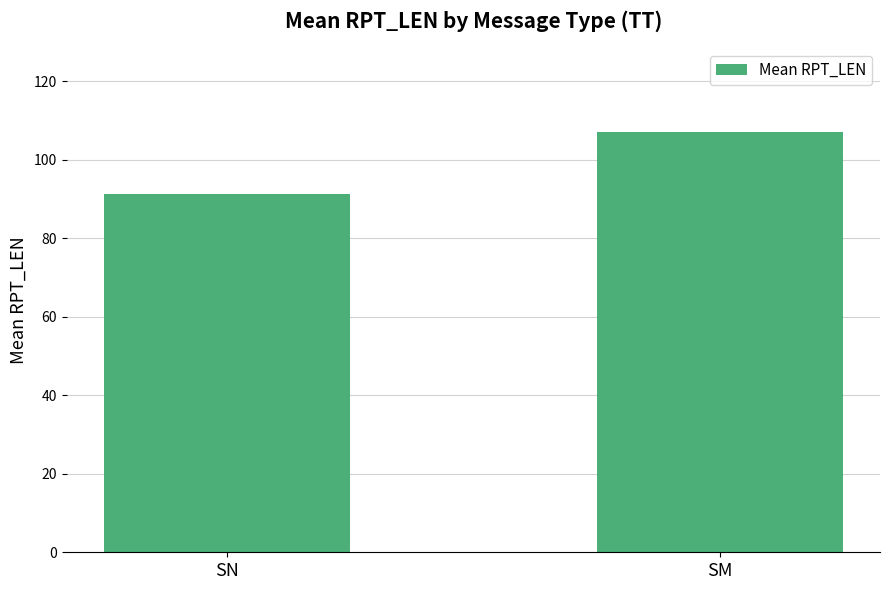

What is the change in value from SN to SM?

+15.8